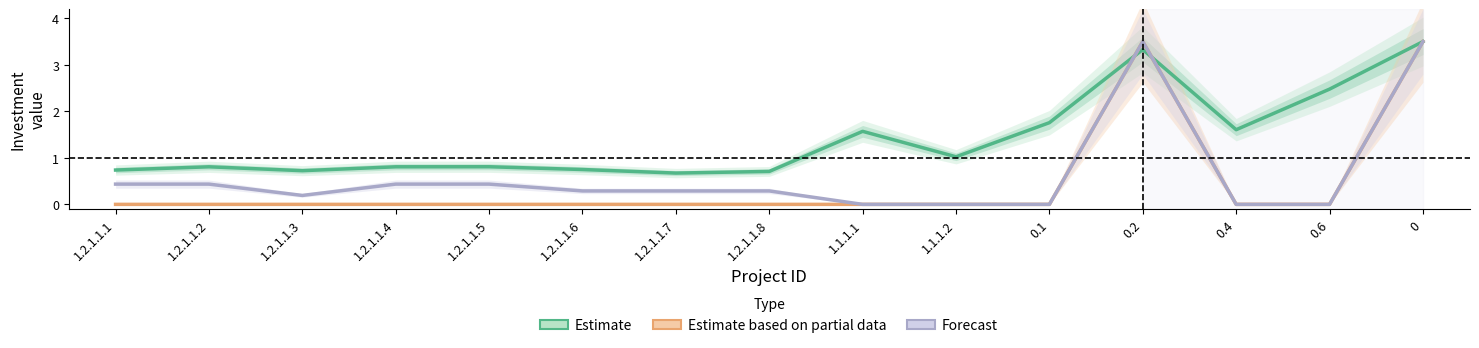

At how many categories does at least one series exceed 1?

7